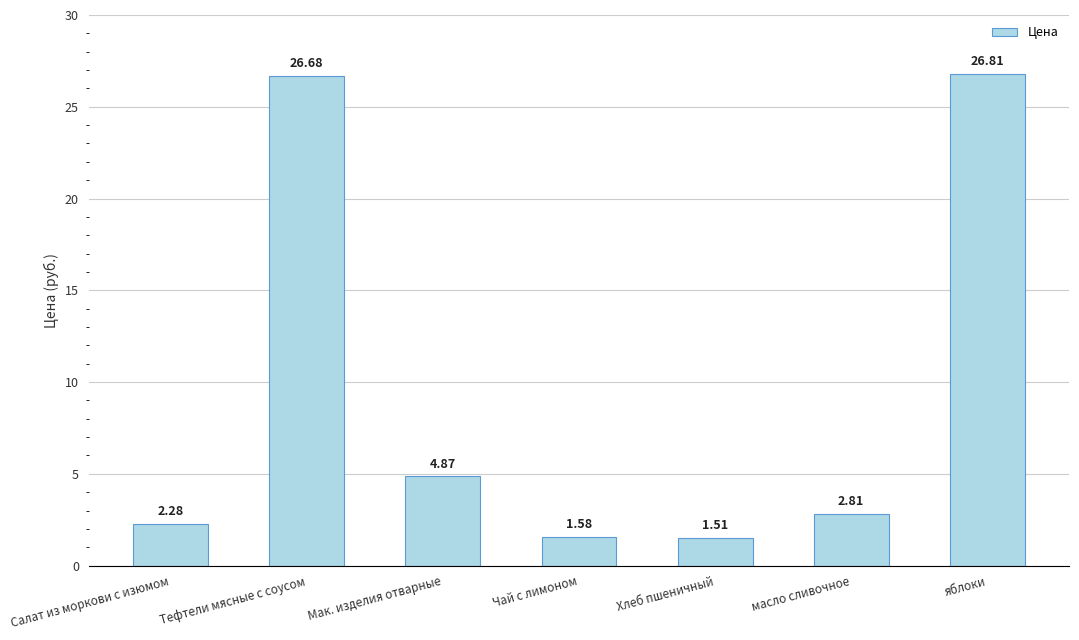

At which label does the data first exceed 2?

Салат из моркови с изюмом